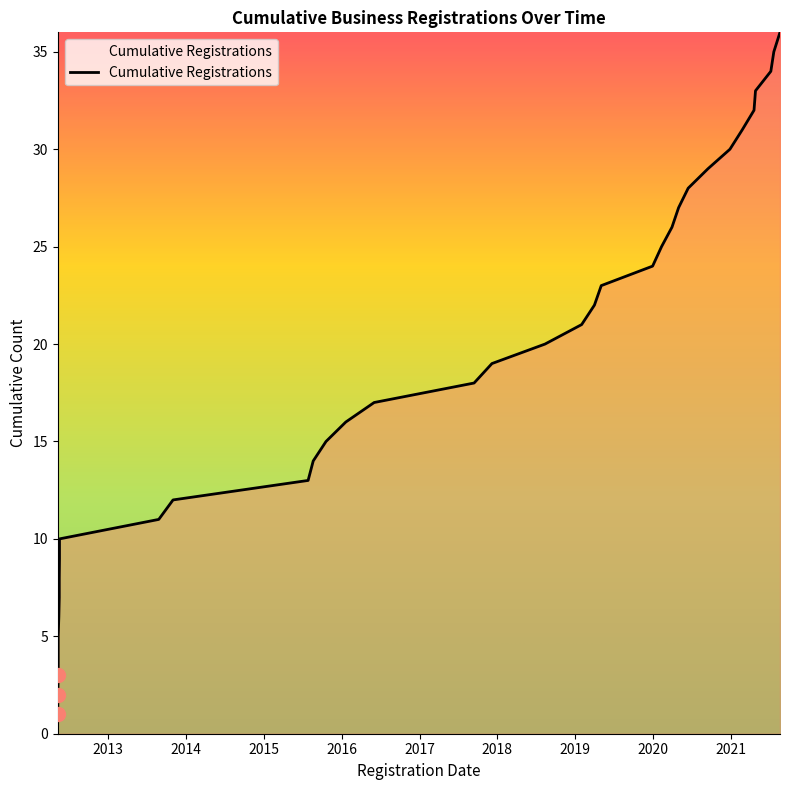

List the labels in order of value, largest first.

2021-08-20, 2021-07-22, 2021-07-08, 2021-04-27, 2021-04-20, 2021-02-24, 2020-12-28, 2020-09-16, 2020-06-15, 2020-05-01, 2020-03-31, 2020-02-11, 2019-12-31, 2019-05-04, 2019-04-02, 2019-02-01, 2018-08-13, 2017-12-07, 2017-09-14, 2016-06-02, 2016-01-21, 2015-10-20, 2015-08-21, 2015-07-28, 2013-11-01, 2013-08-26, 2012-05-17, 2012-05-17, 2012-05-16, 2012-05-16, 2012-05-14, 2012-05-11, 2012-05-11, 2012-05-11, 2012-05-09, 2012-05-09